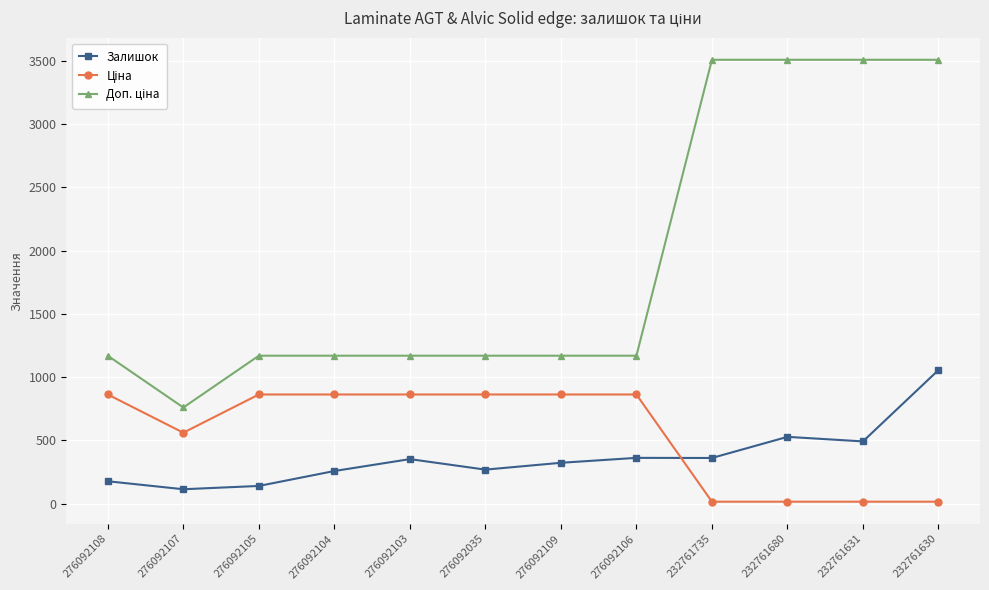

Is it true that Залишок equals 1056.0 at 232761630?

True